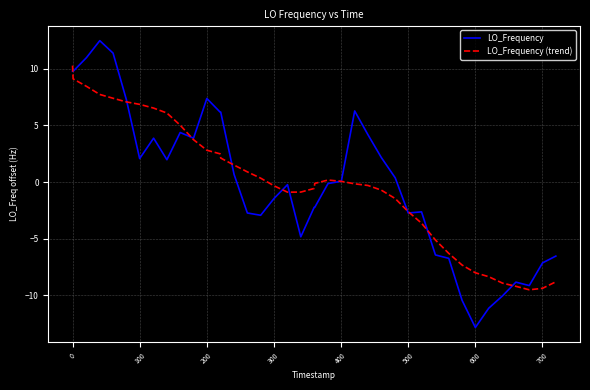

List the series in order of their peak value, highest first.

LO_Frequency, LO_Frequency (trend)